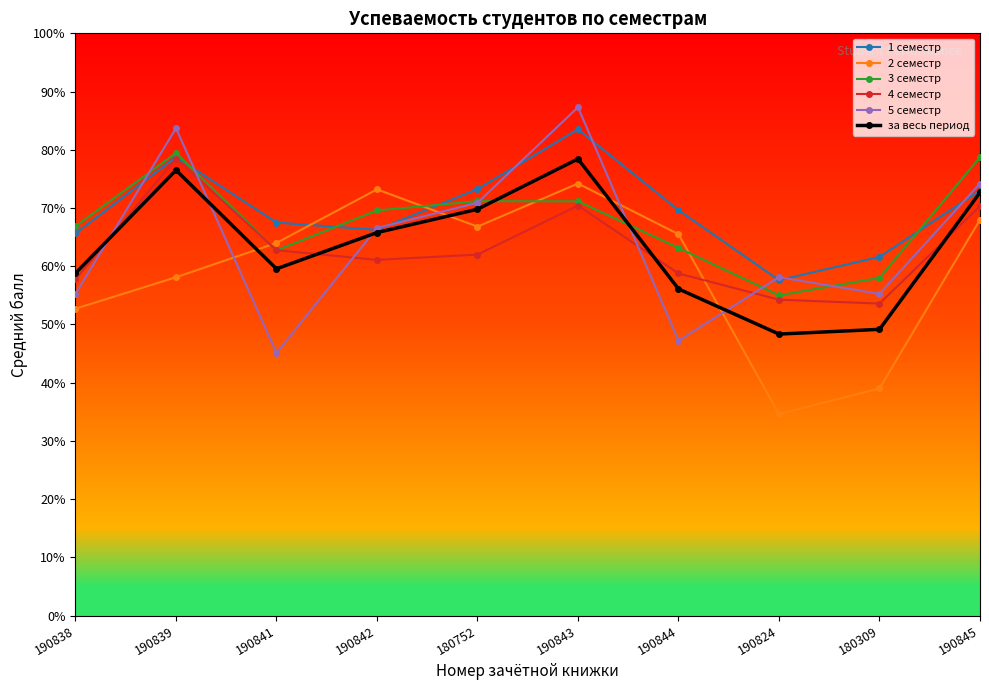

True or false: за весь период has more than 2 interior local peaks.

False